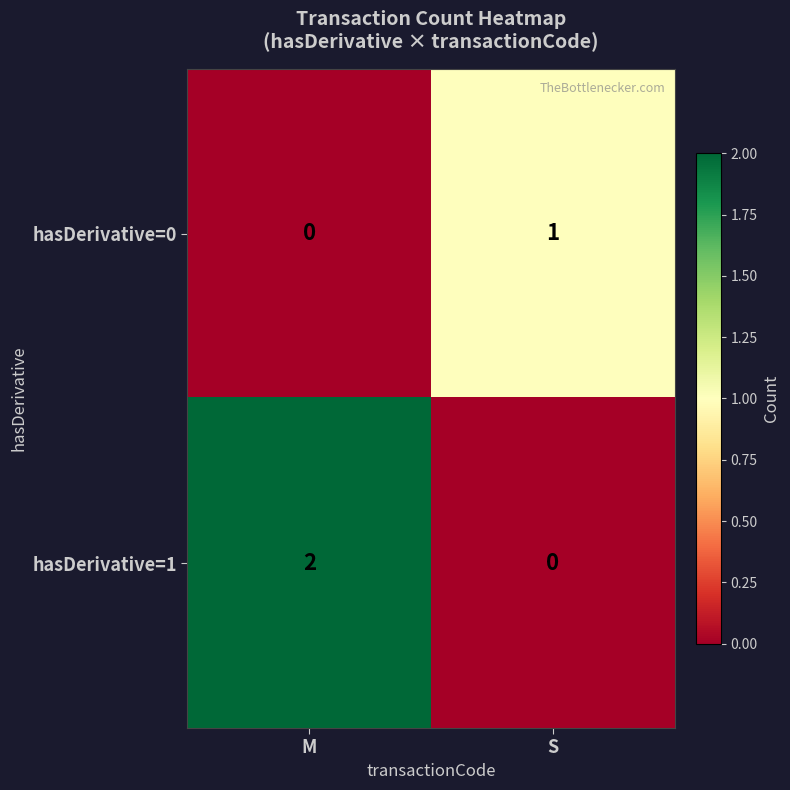

True or false: hasDerivative=0 has a value of 1 at S.

True